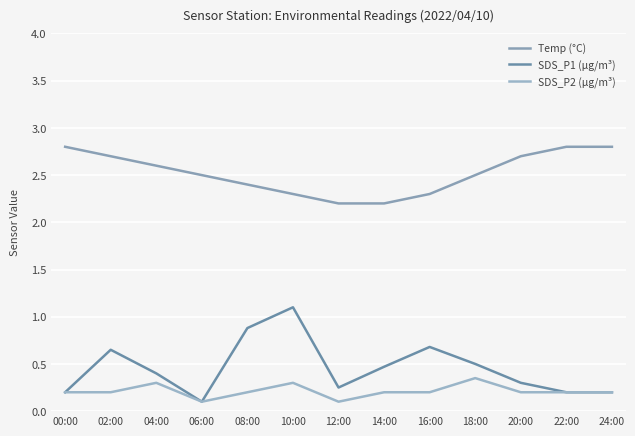

At which label does Temp (°C) reach its peak?

00:00